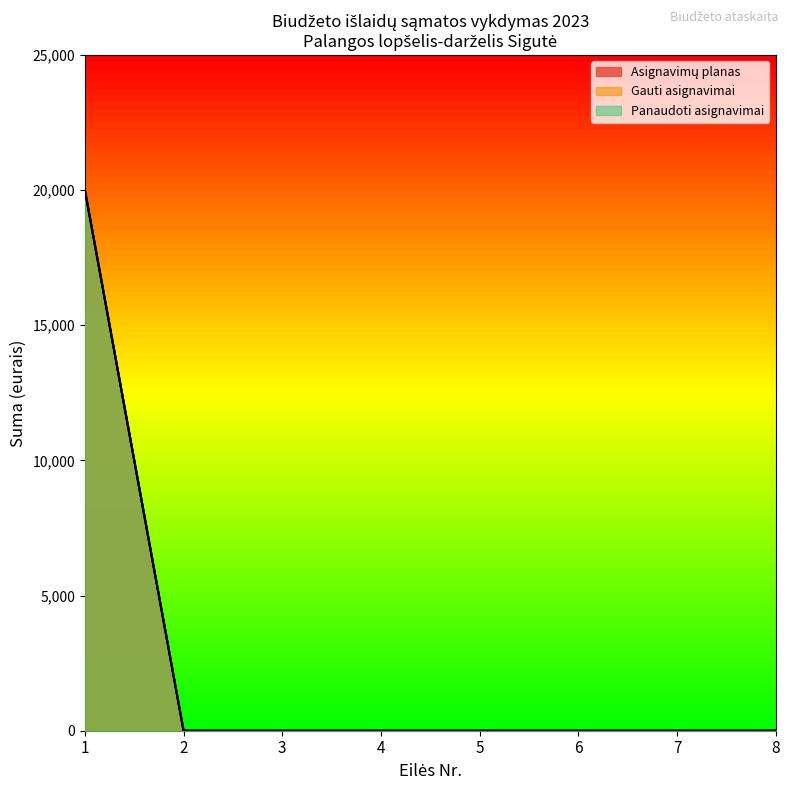

Does the chart display data point markers on the line(s)?

No